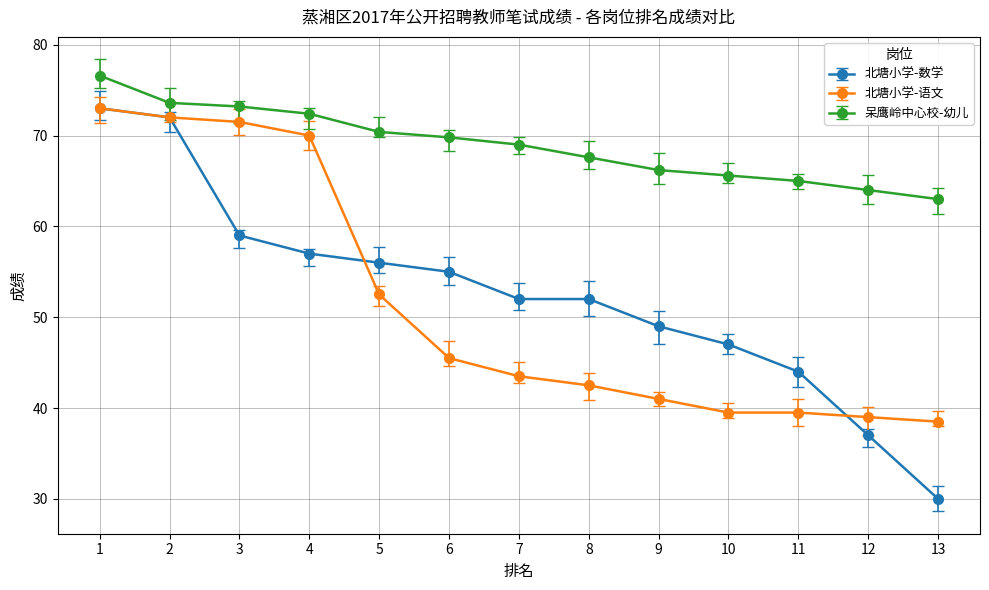

Which series has the largest total across all categories?

呆鹰岭中心校-幼儿